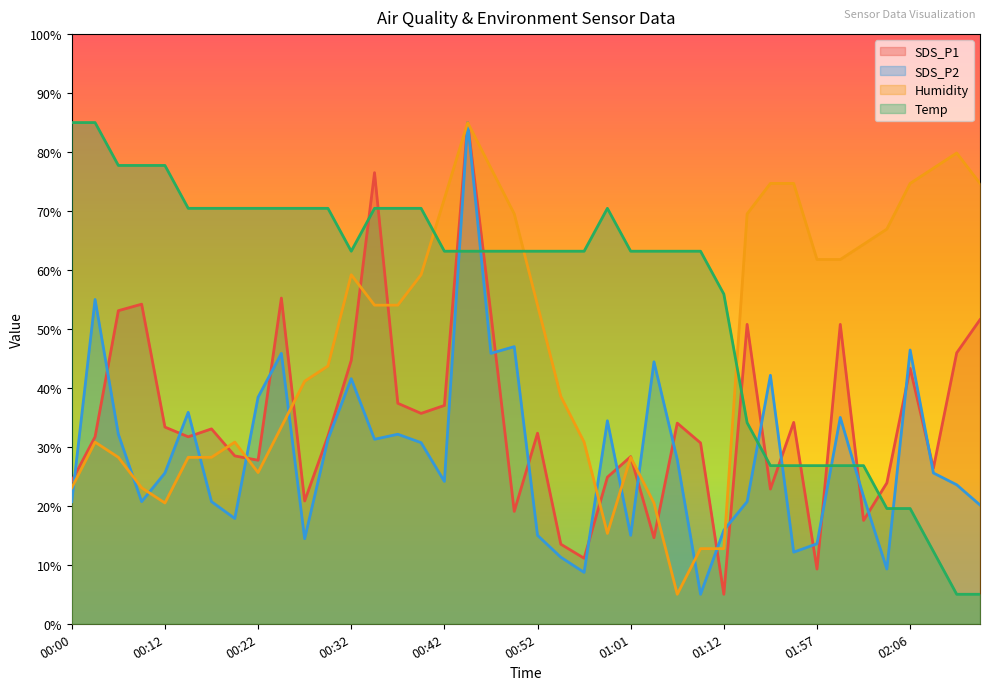

Which category has the highest value in the Humidity series?

00:44